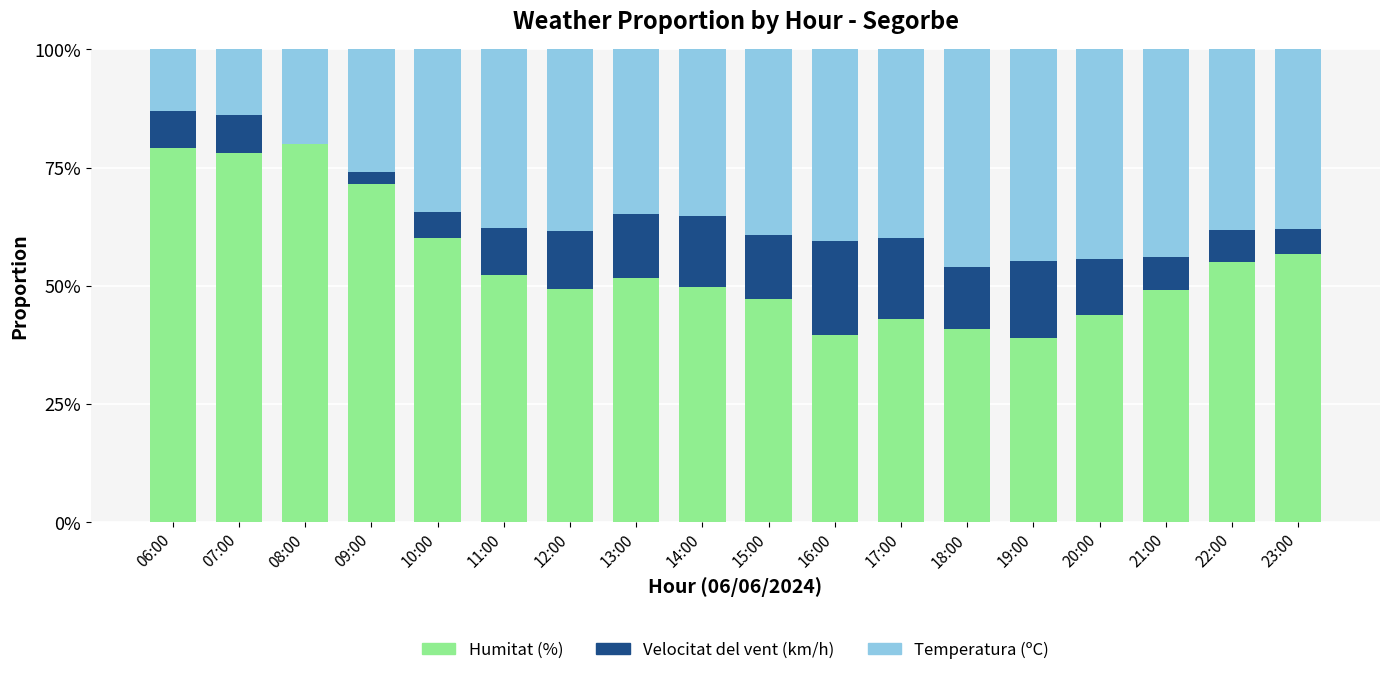

What is the maximum value for Humitat (%)?

80.0